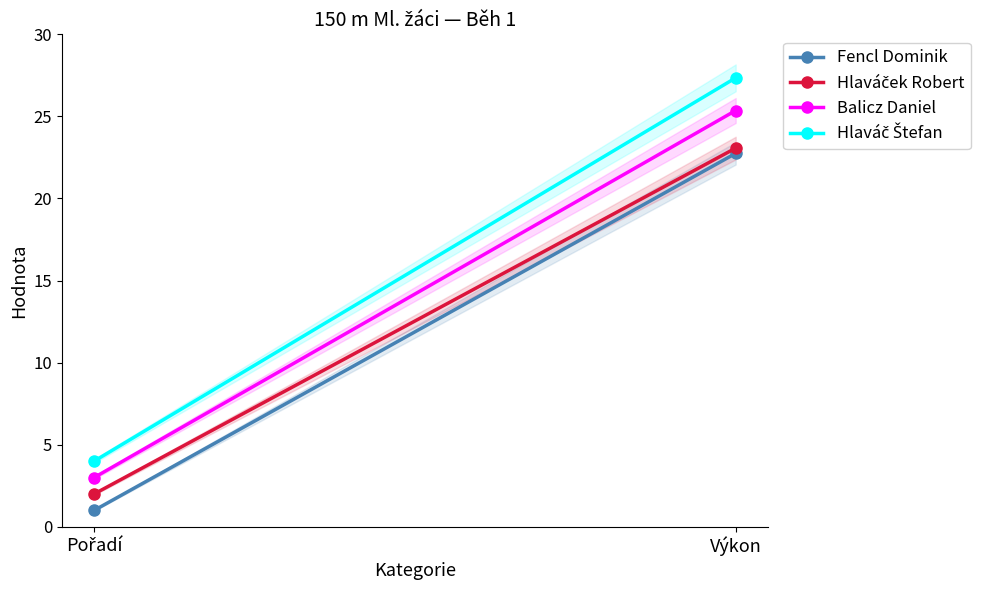

The value of Hlaváček Robert at Výkon is 23.1. True or false?

True